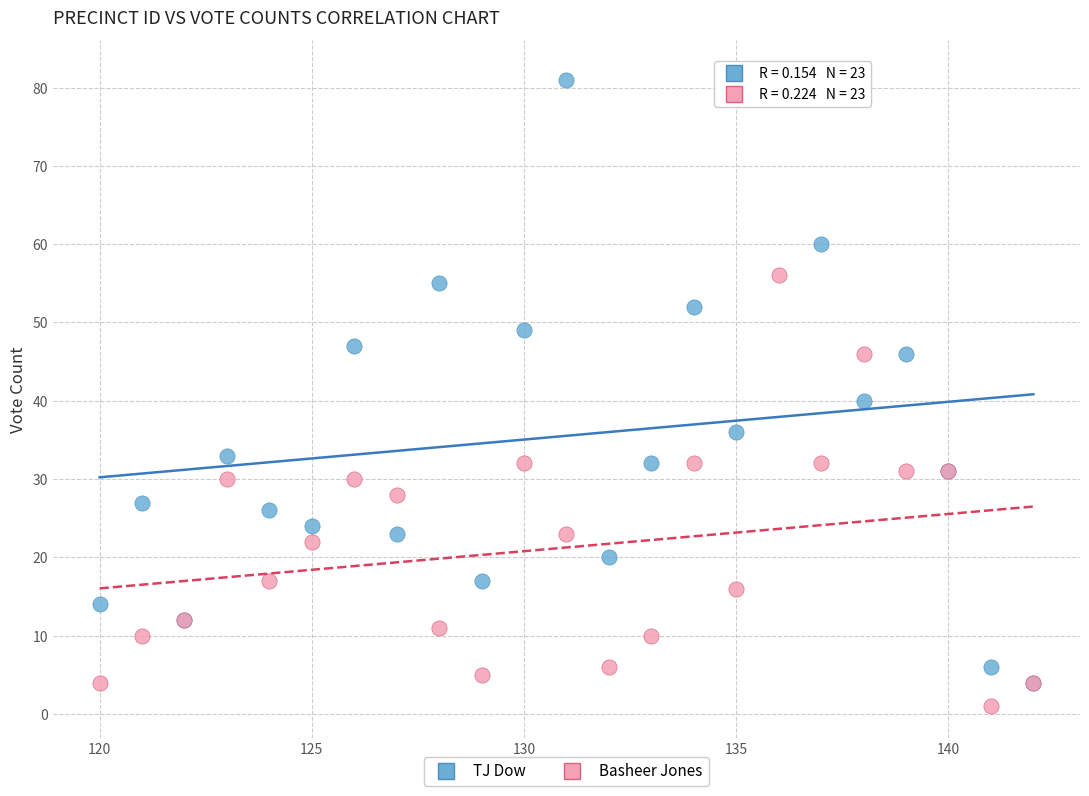

Which series has the widest spread of Y values?

TJ Dow